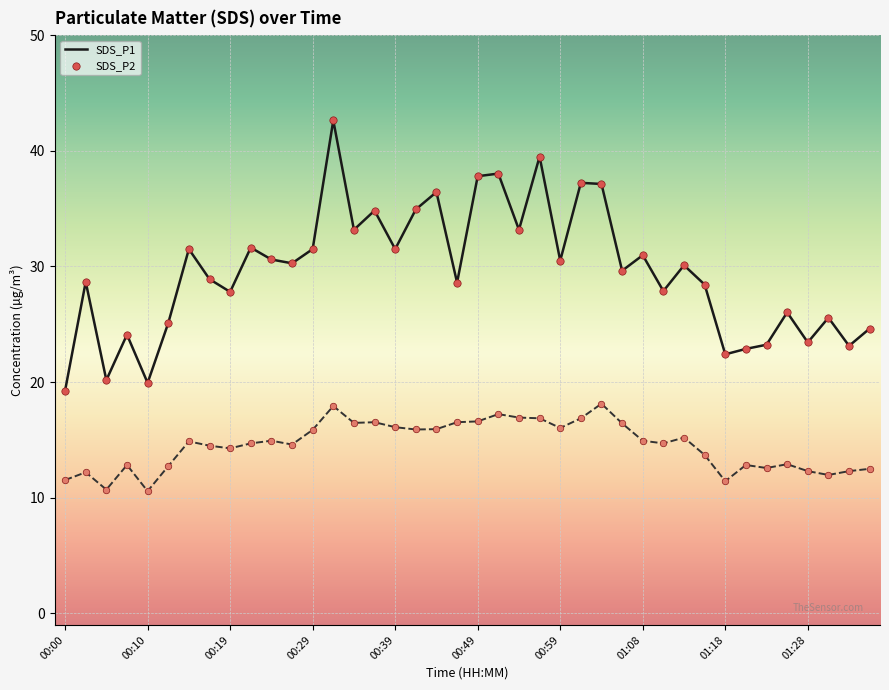

Which series has the largest total across all categories?

SDS_P1